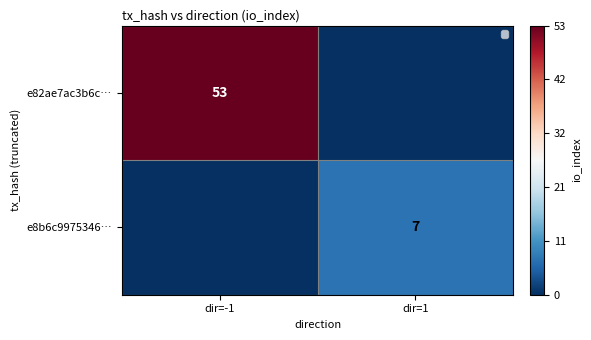

The value of e82ae7ac3b6c… at dir=-1 is 90. True or false?

False